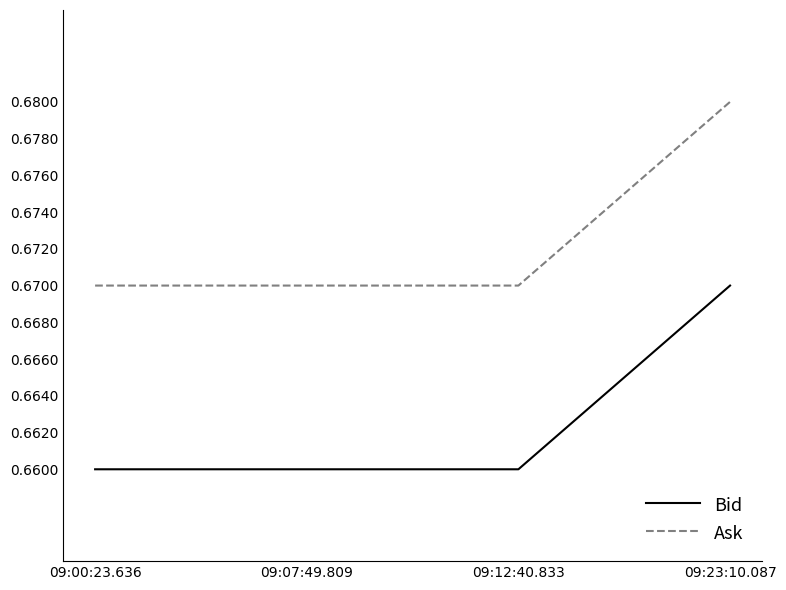

Does the chart display data point markers on the line(s)?

No